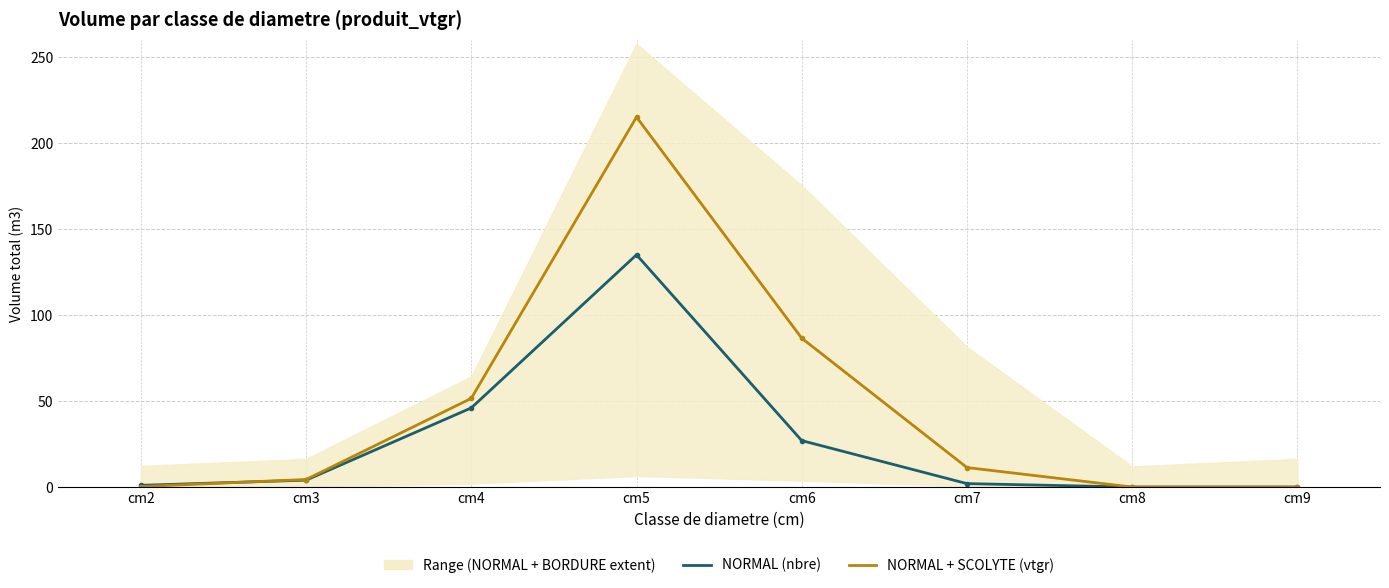

Which series changed the most between cm5 and cm7?

NORMAL + SCOLYTE (vtgr)